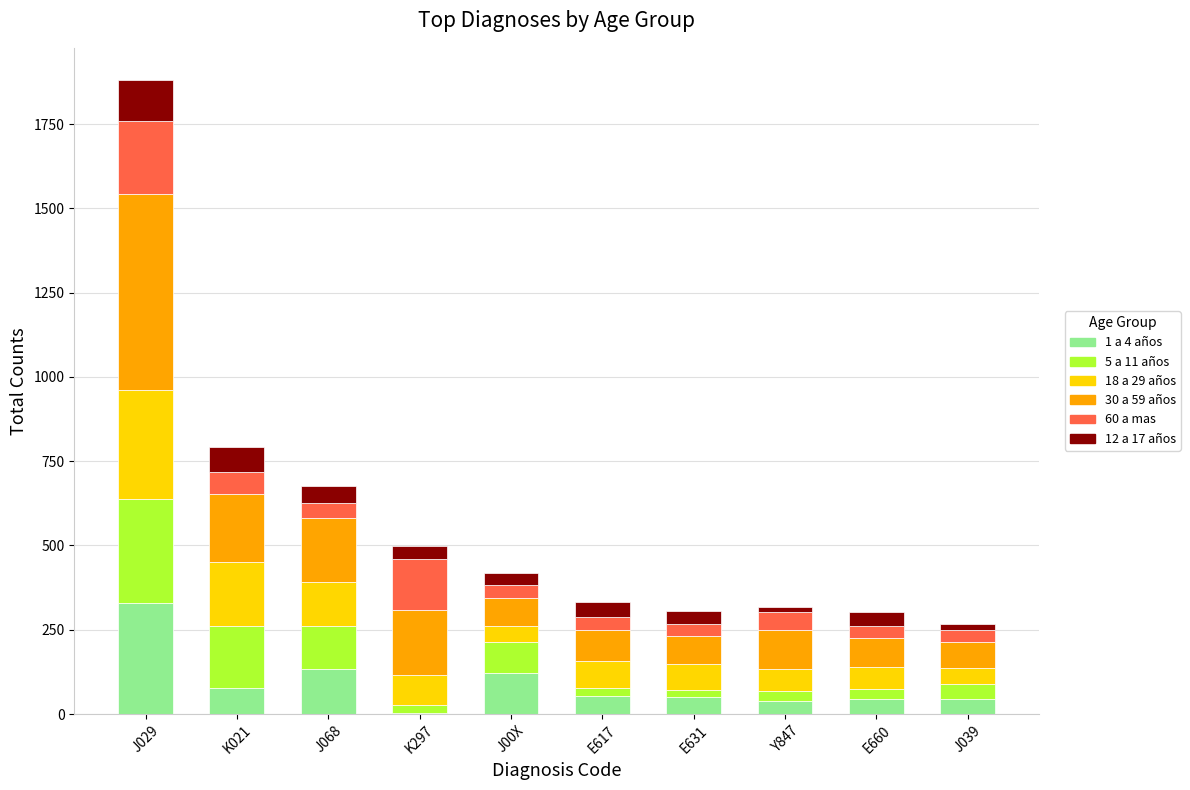

At which label does 1 a 4 años reach its peak?

J029